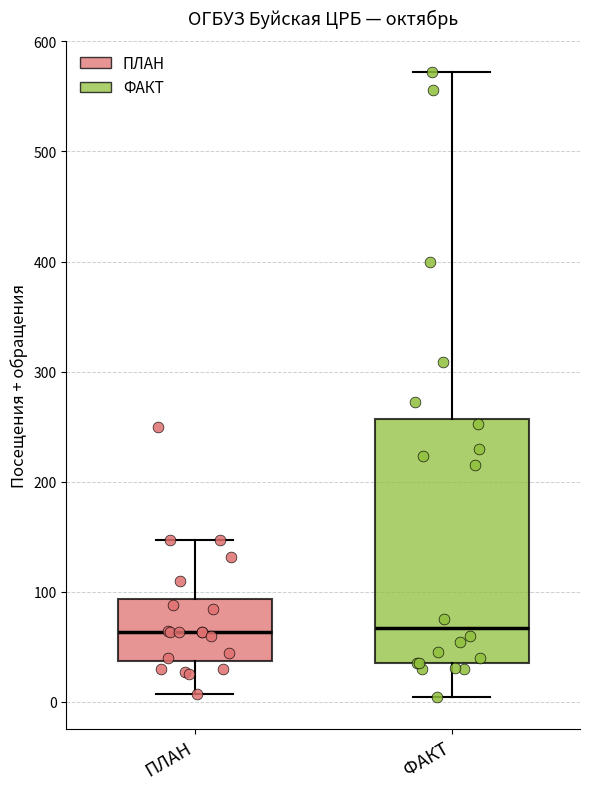

Where is the upper edge of the box for ФАКТ on the y-axis? The values are not printed on the chart, so give them approximately, as read against the axis.

260